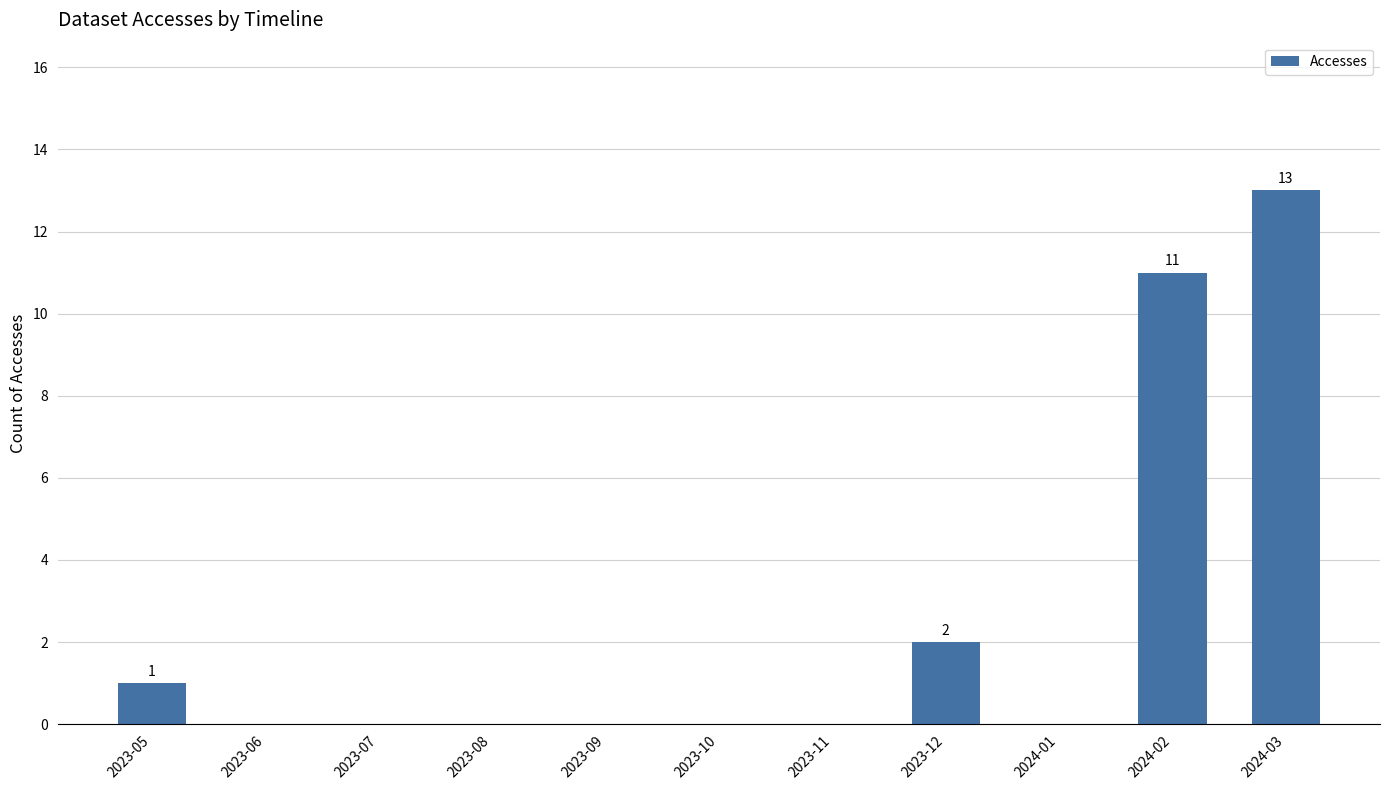

Approximately how many times larger is the value at 2024-02 compared to 2024-03?

0.8